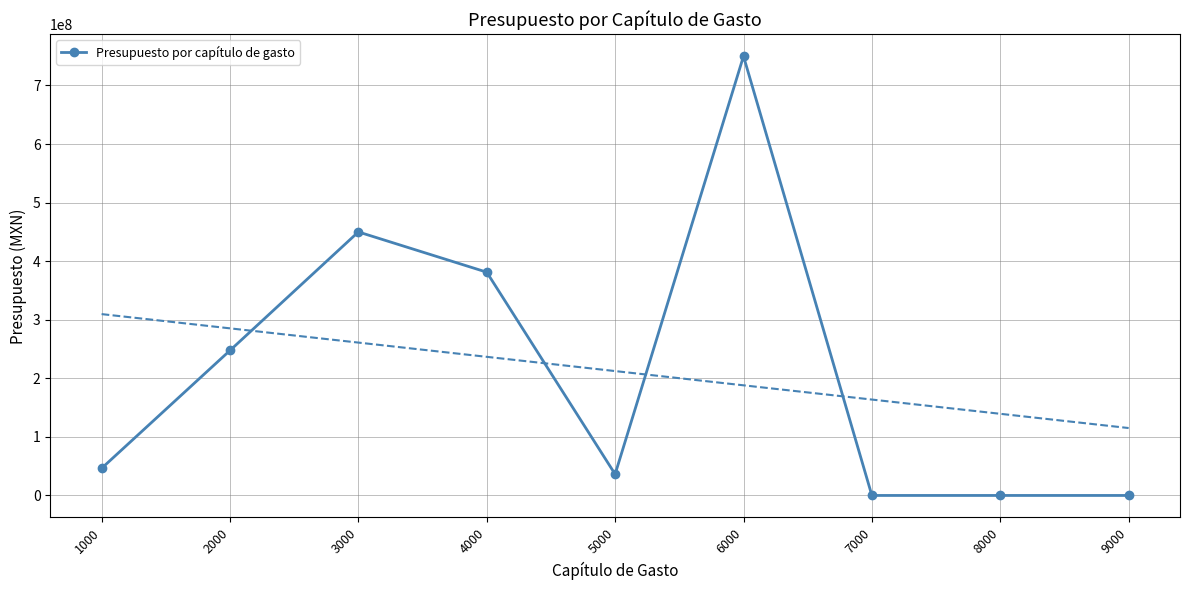

List the labels in order of value, largest first.

6000, 3000, 4000, 2000, 1000, 5000, 7000, 8000, 9000